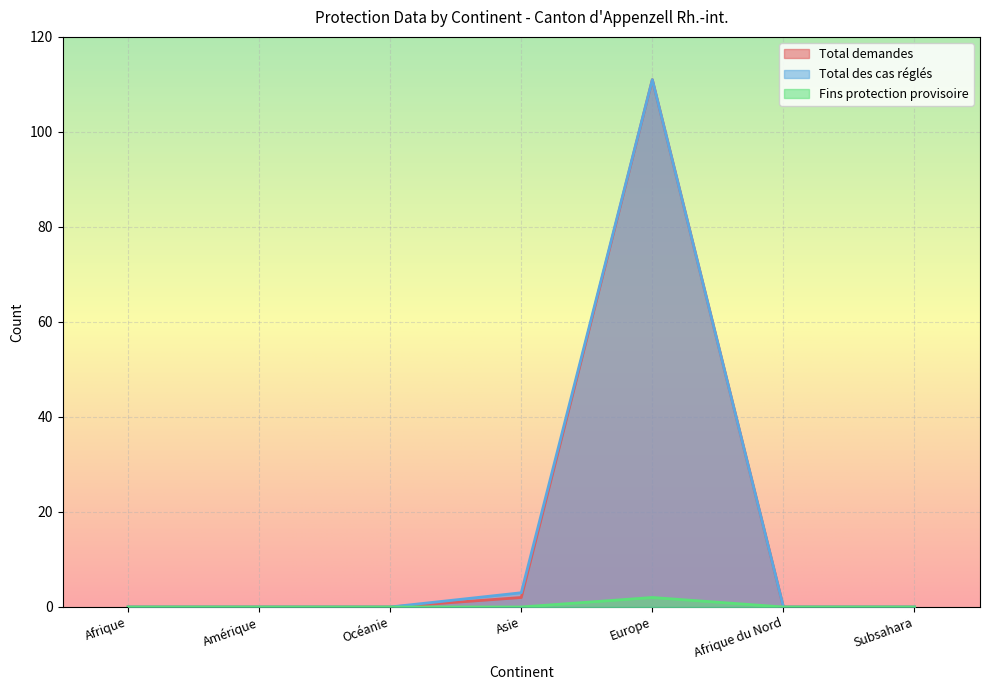

True or false: Total des cas réglés has more than 2 interior local peaks.

False